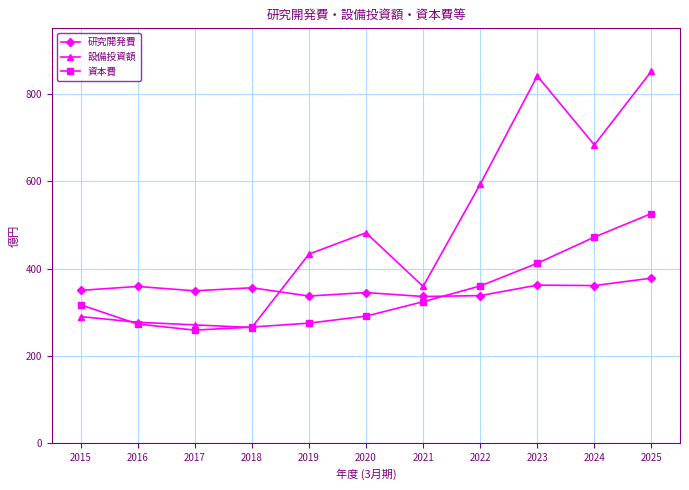

How many times do 設備投資額 and 研究開発費 cross each other?

1